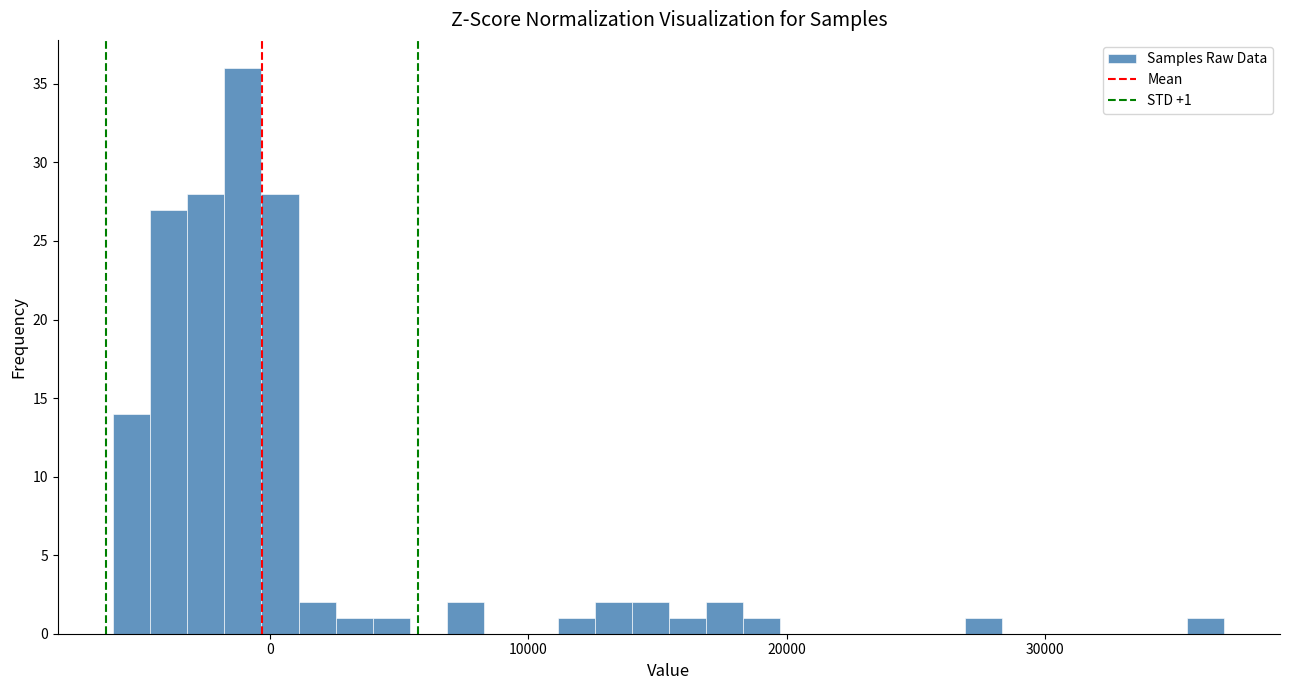

Around what value on the x-axis is the tallest bar? Give the approximate position of its centre, as read against the axis.

-1000